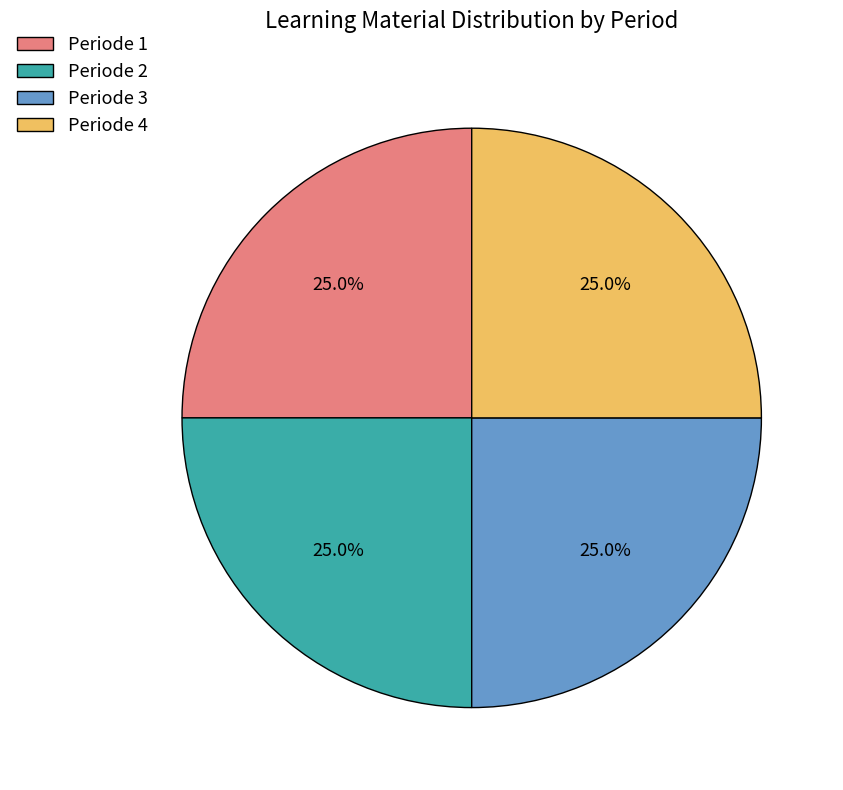

To the nearest percent, what portion does Periode 3 represent?

25%